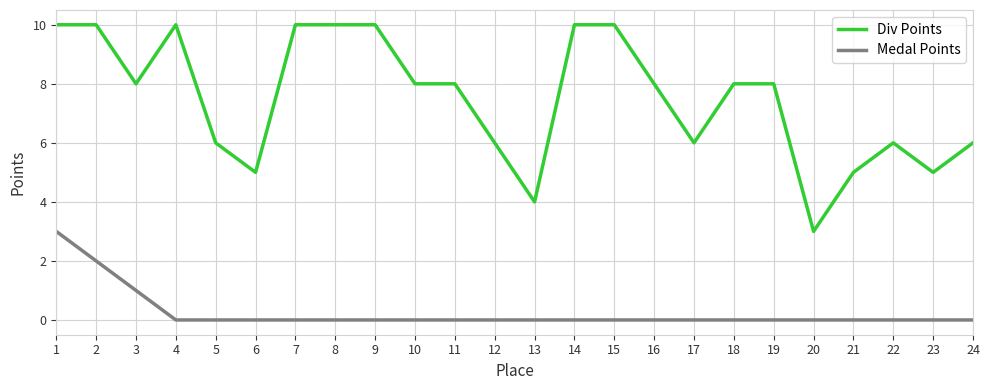

Where is Medal Points nearest to the value 1?

3